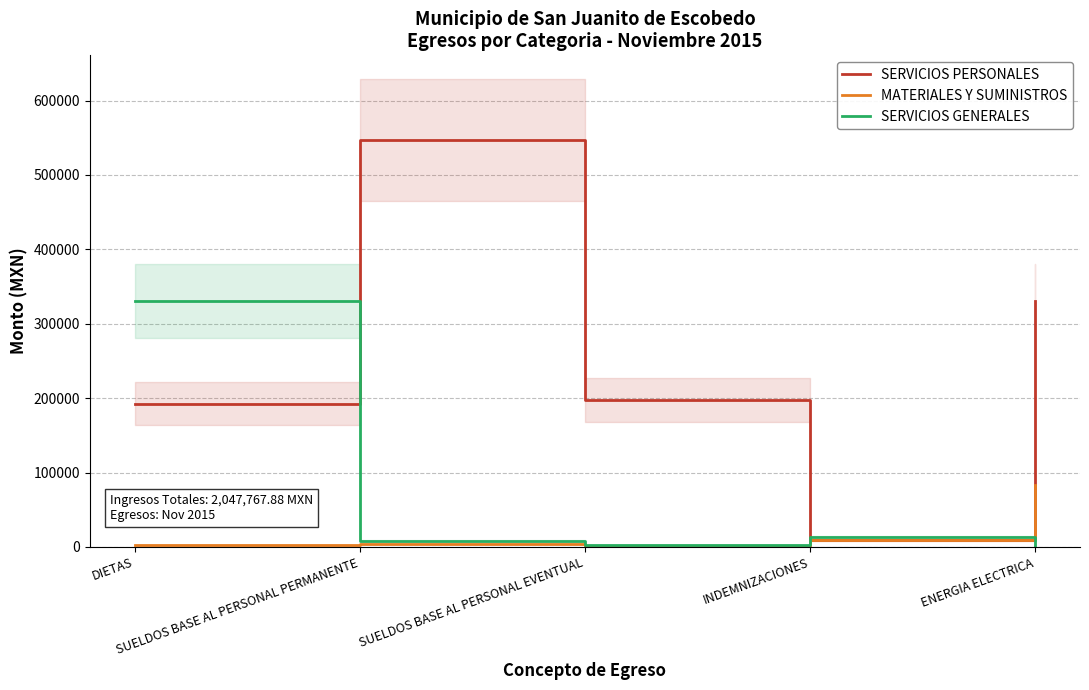

What is the sum of all SERVICIOS PERSONALES values?

1276591.0